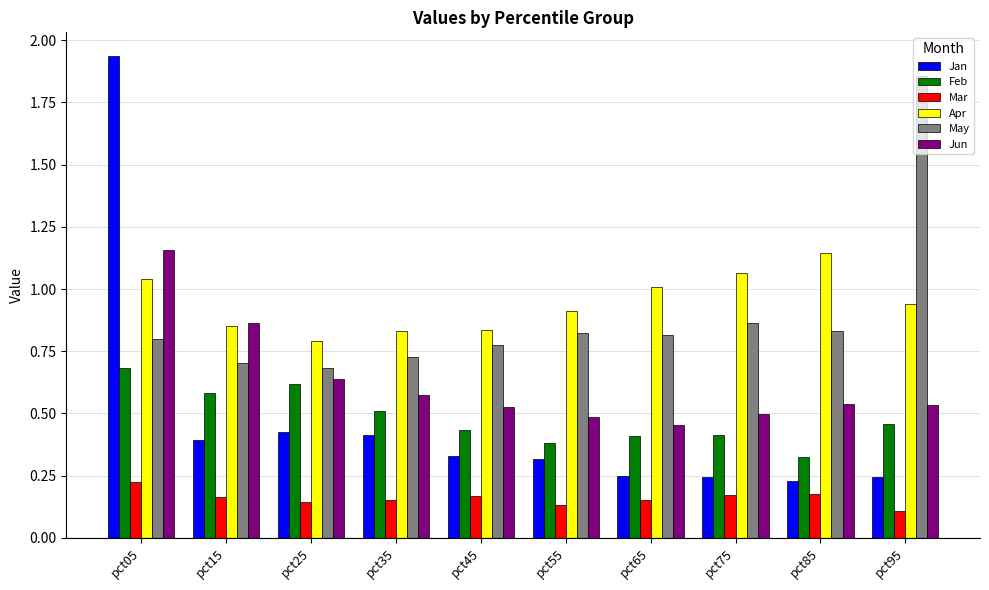

Between pct15 and pct55, which series saw the biggest shift?

Jun